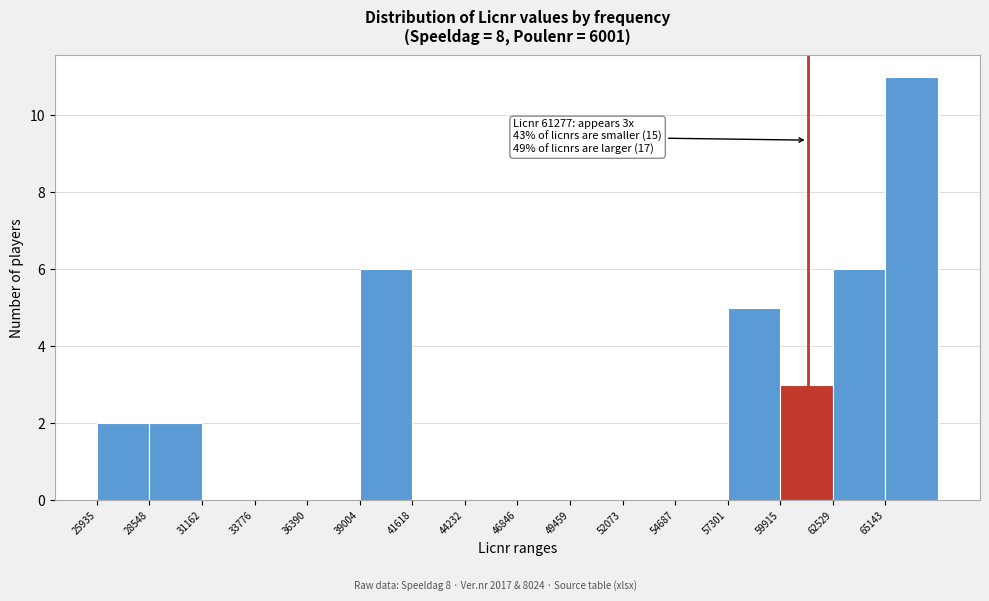

Which range on the x-axis has the tallest bar?

65000 to 68000